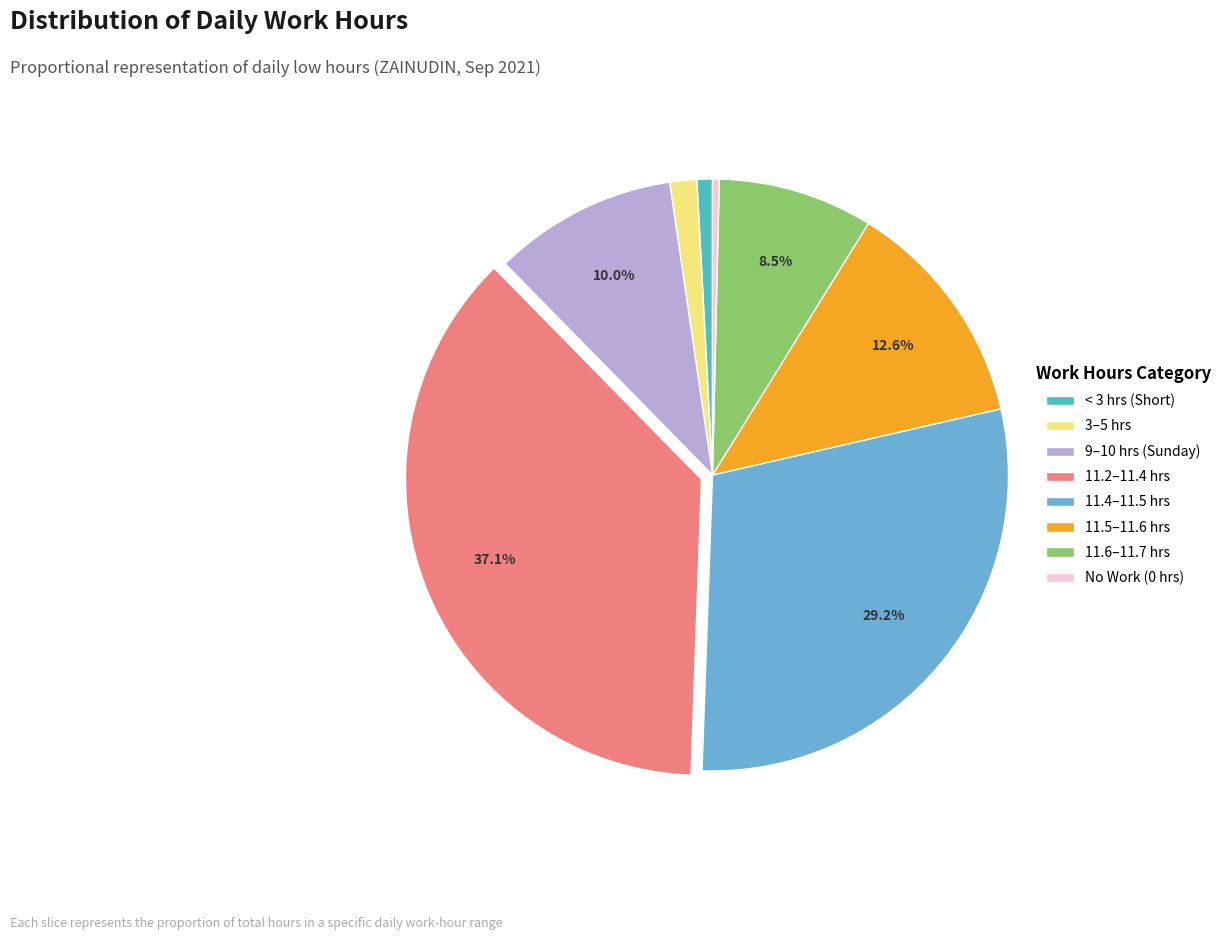

To the nearest percent, what is the difference between the largest and smallest slice percentages?

37%